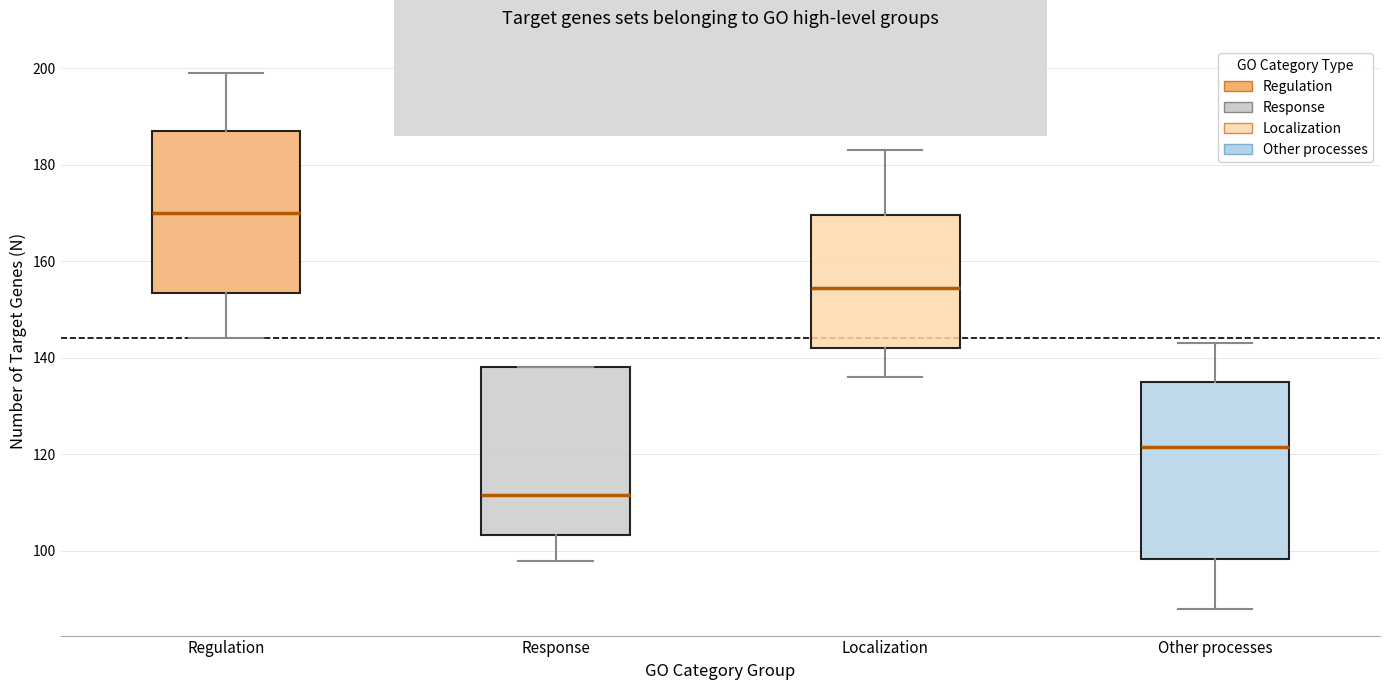

Reading left to right, read every box against the y-axis: the position of its median line, the range the box covers, and the ends of its whiskers. The values are not printed on the chart, so give them approximately, as read against the axis.

Regulation: median 170, box 154 to 188, whiskers 144 to 200
Response: median 112, box 104 to 138, whiskers 98 to 138
Localization: median 154, box 142 to 170, whiskers 136 to 184
Other processes: median 122, box 98 to 136, whiskers 88 to 144